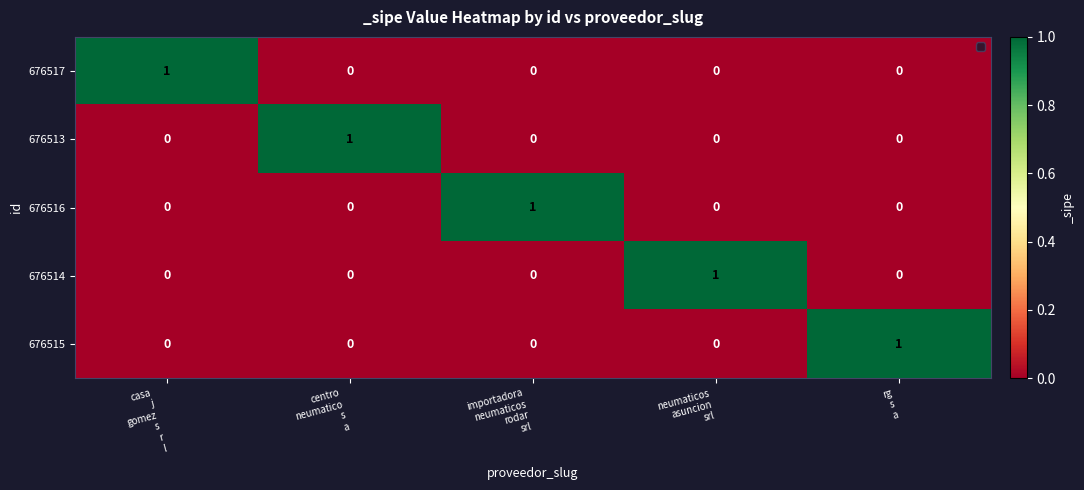

How many 676514 values are between 0 and 1?

5